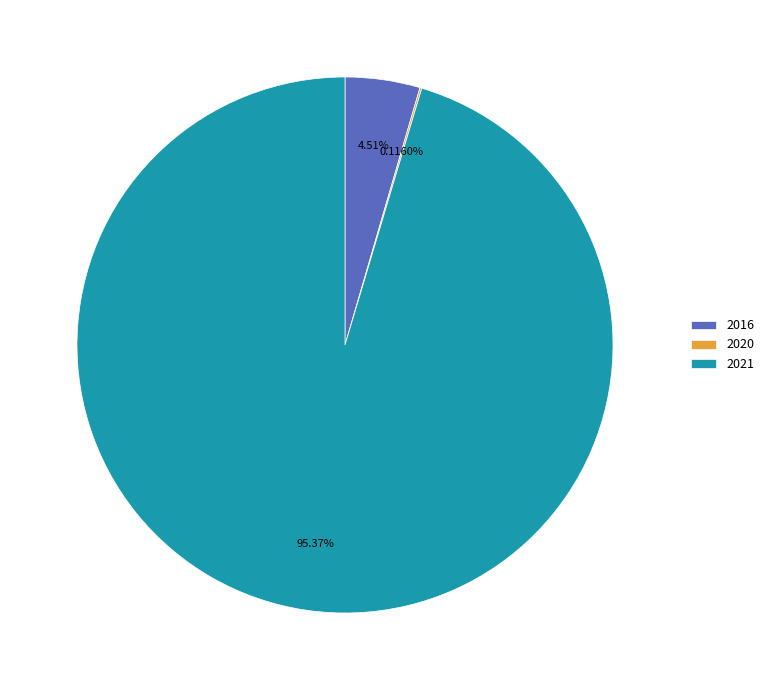

Is 2016 the majority of the pie?

No